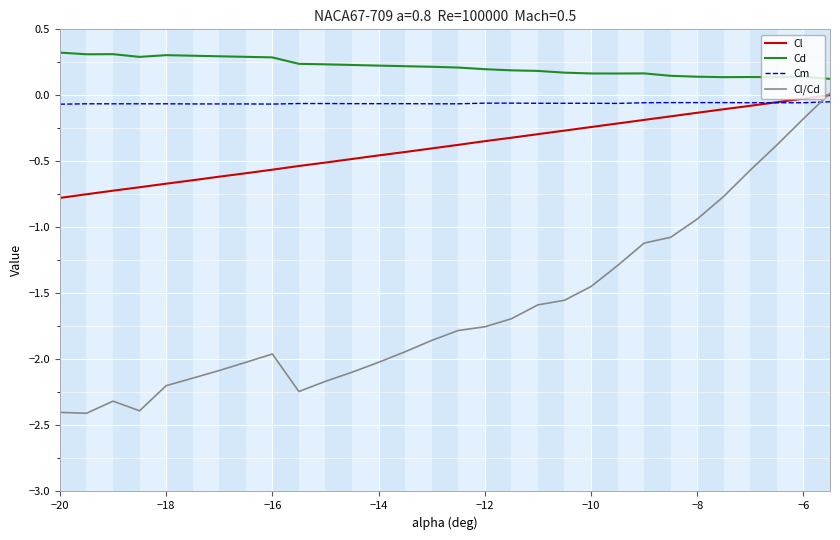

List the series in order of their overall mean, highest first.

Cd, Cm, Cl, Cl/Cd